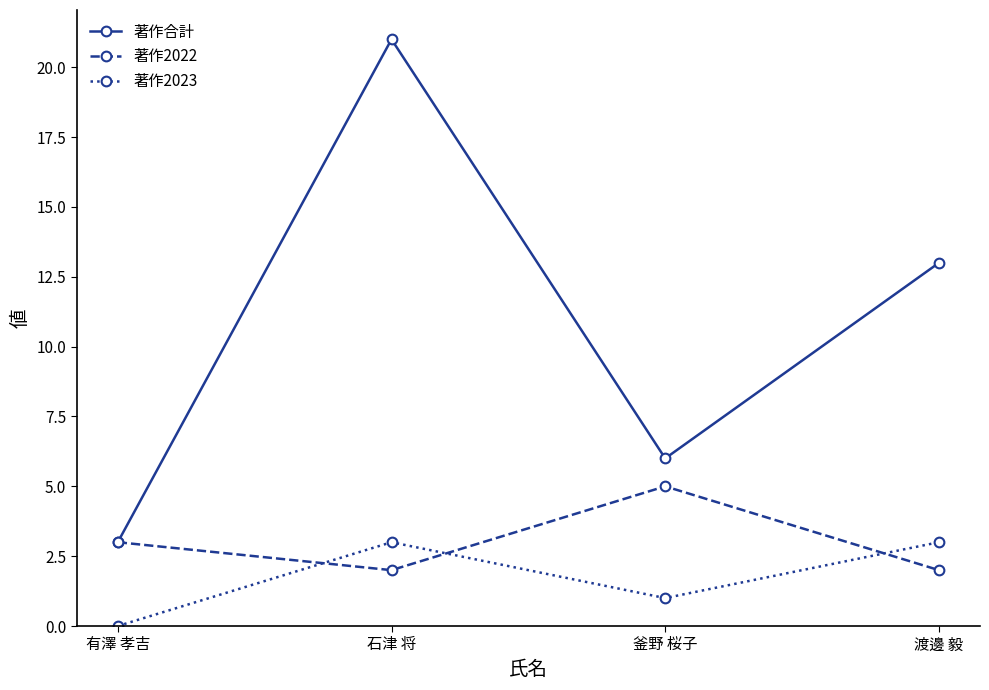

What is the difference between the highest and lowest values at 釜野 桜子?

5